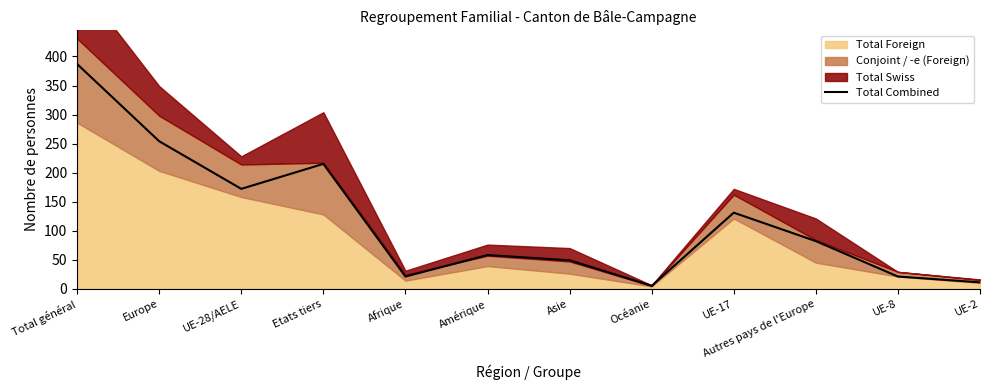

How many interior local valleys (lower than both neighbors) does the data have?

3